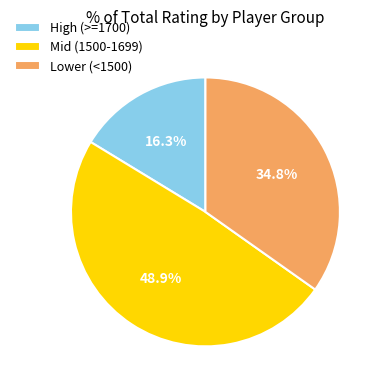

What portion of the pie excludes High (>=1700)?

83.7%